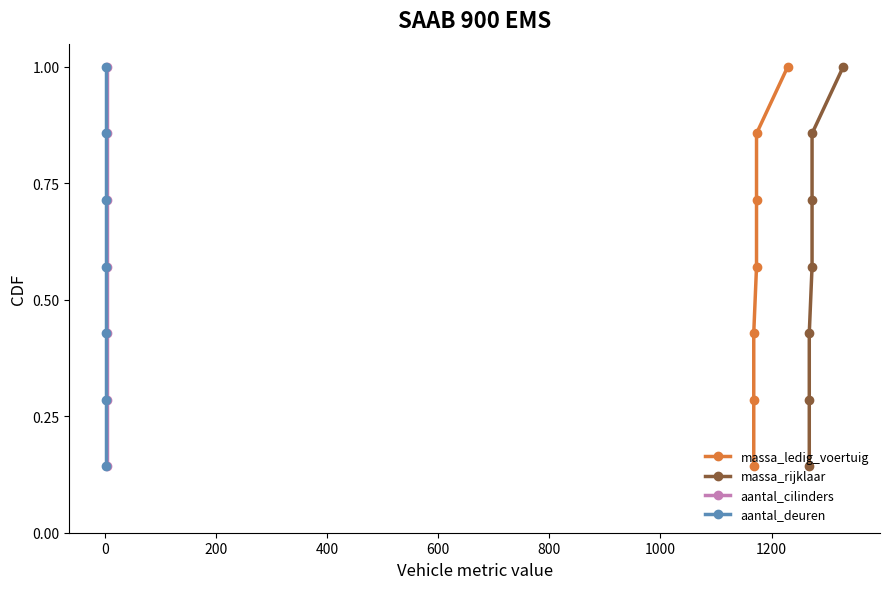

Is this an area chart (filled region under the line)?

No